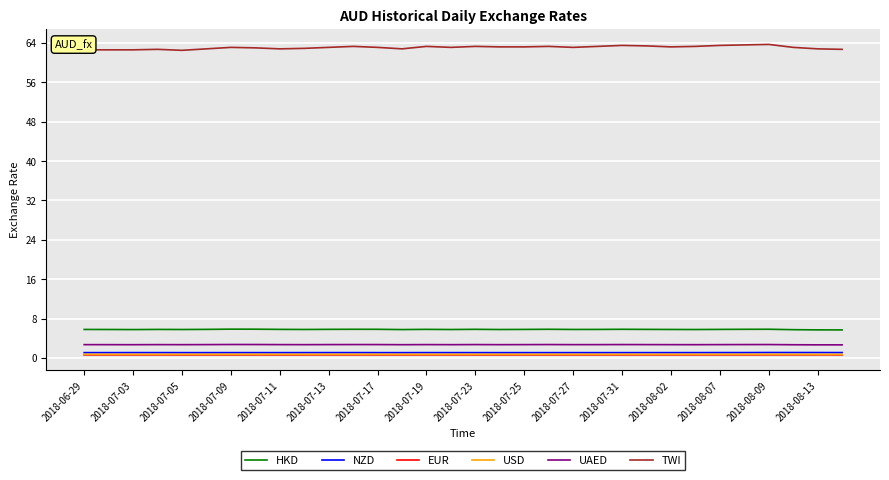

Which series has the widest spread of values?

TWI